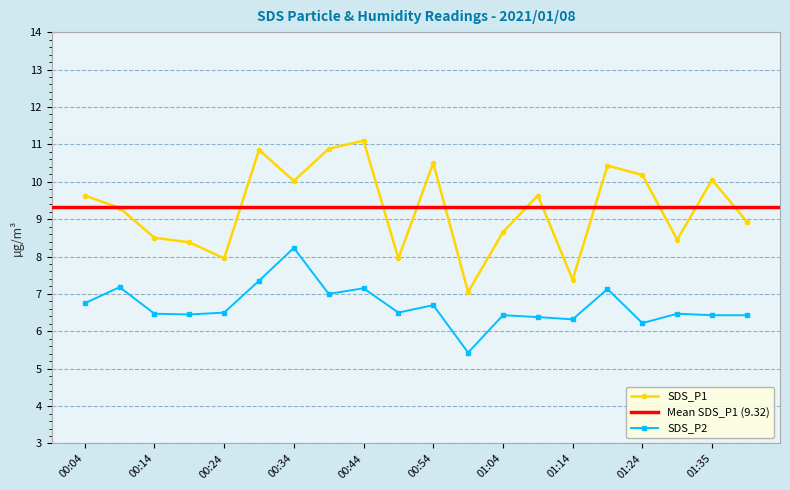

Is the value of SDS_P1 at 00:24 greater than the value of SDS_P2 at 01:09?

Yes